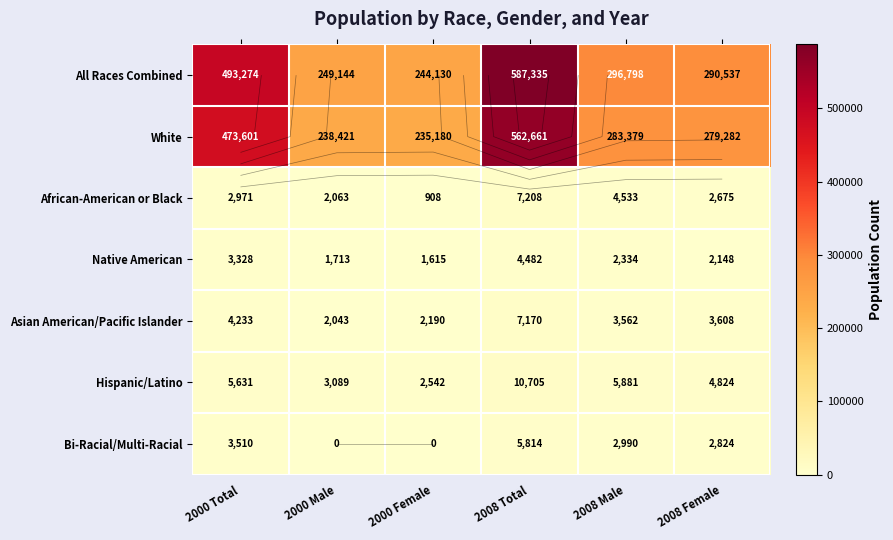

At how many categories does at least one series exceed 68434?

6